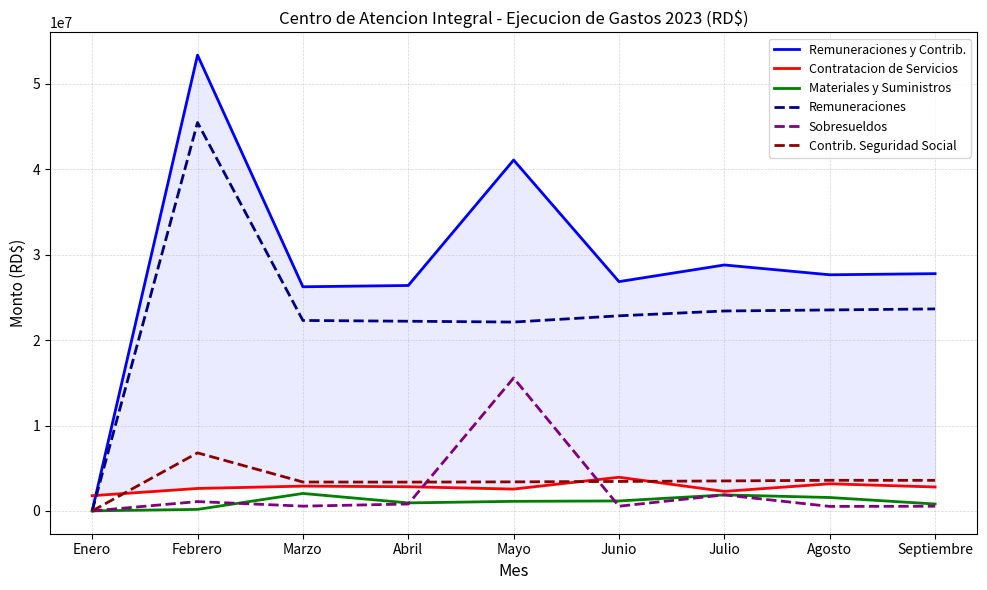

What is the difference between the highest and lowest values at Marzo?

25691231.3